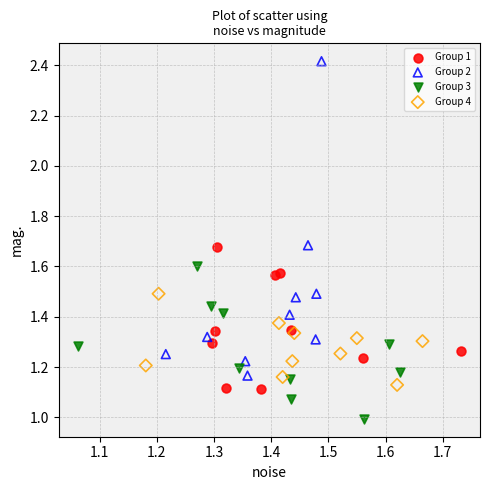

Which series contains the lowest Y value?

Group 3